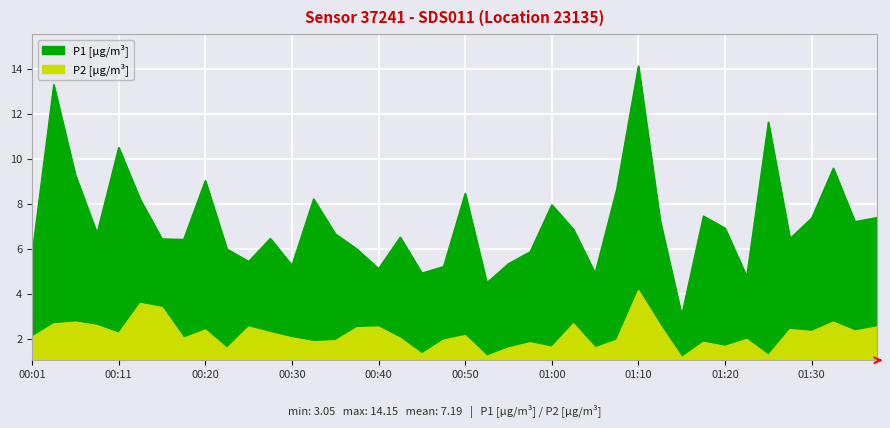

What is the difference between the P2 values at 00:23 and 01:25?

0.3